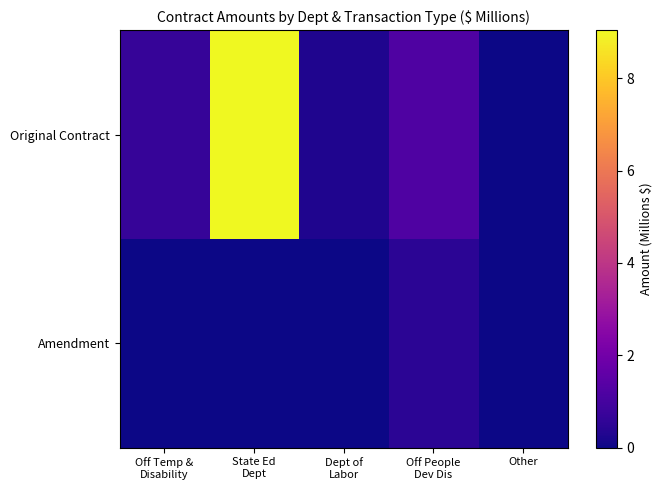

At which category is the sum across all series the highest?

State Ed
Dept